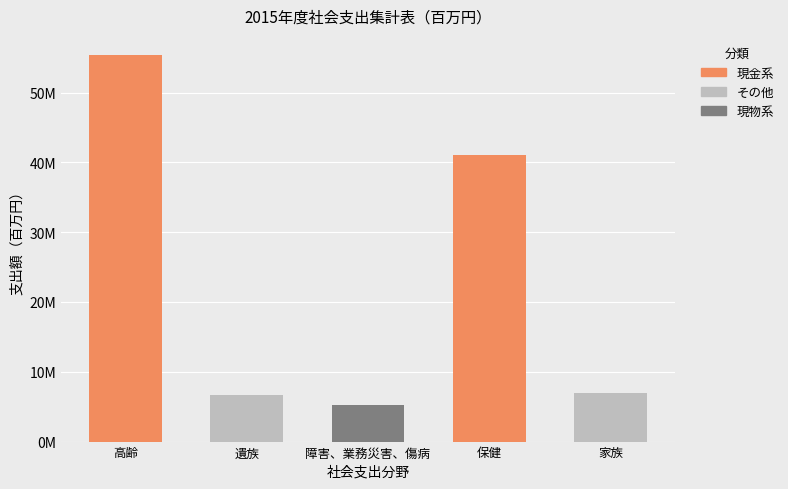

Rank the categories by value from highest to lowest.

高齢, 保健, 家族, 遺族, 障害、業務災害、傷病